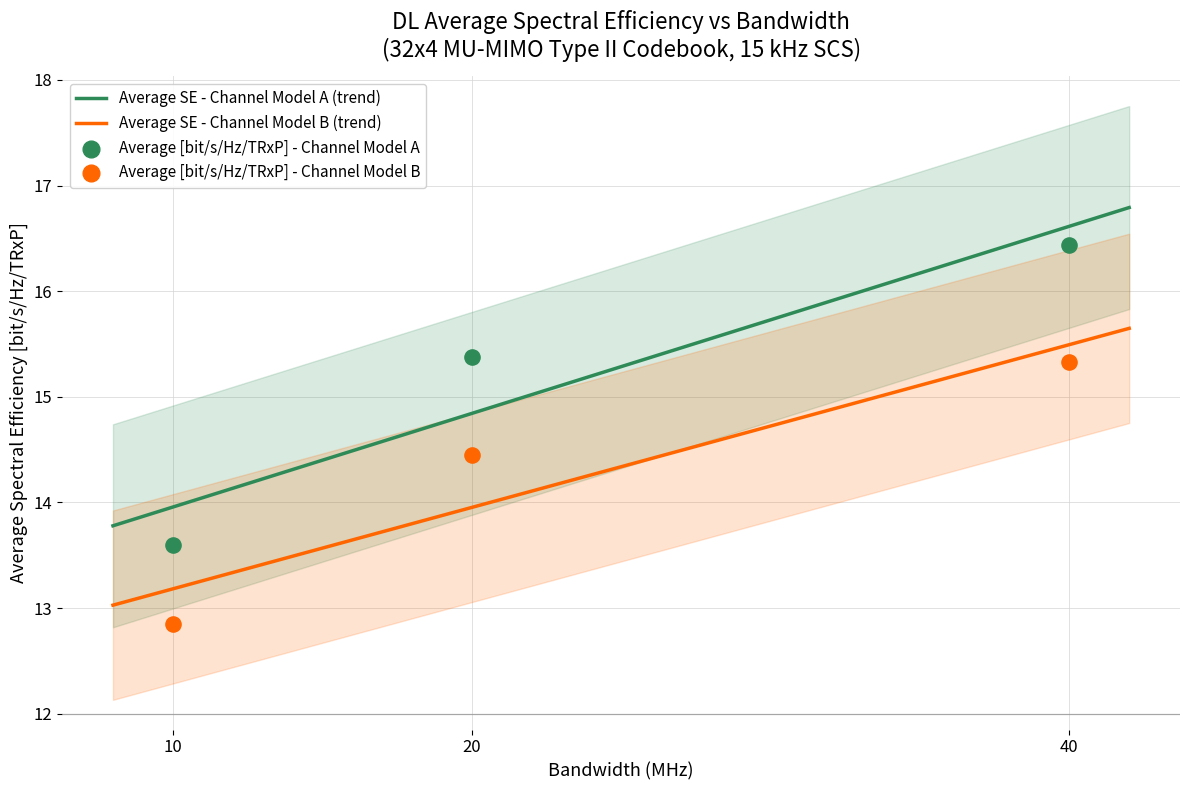

At how many categories does at least one series exceed 15?

2